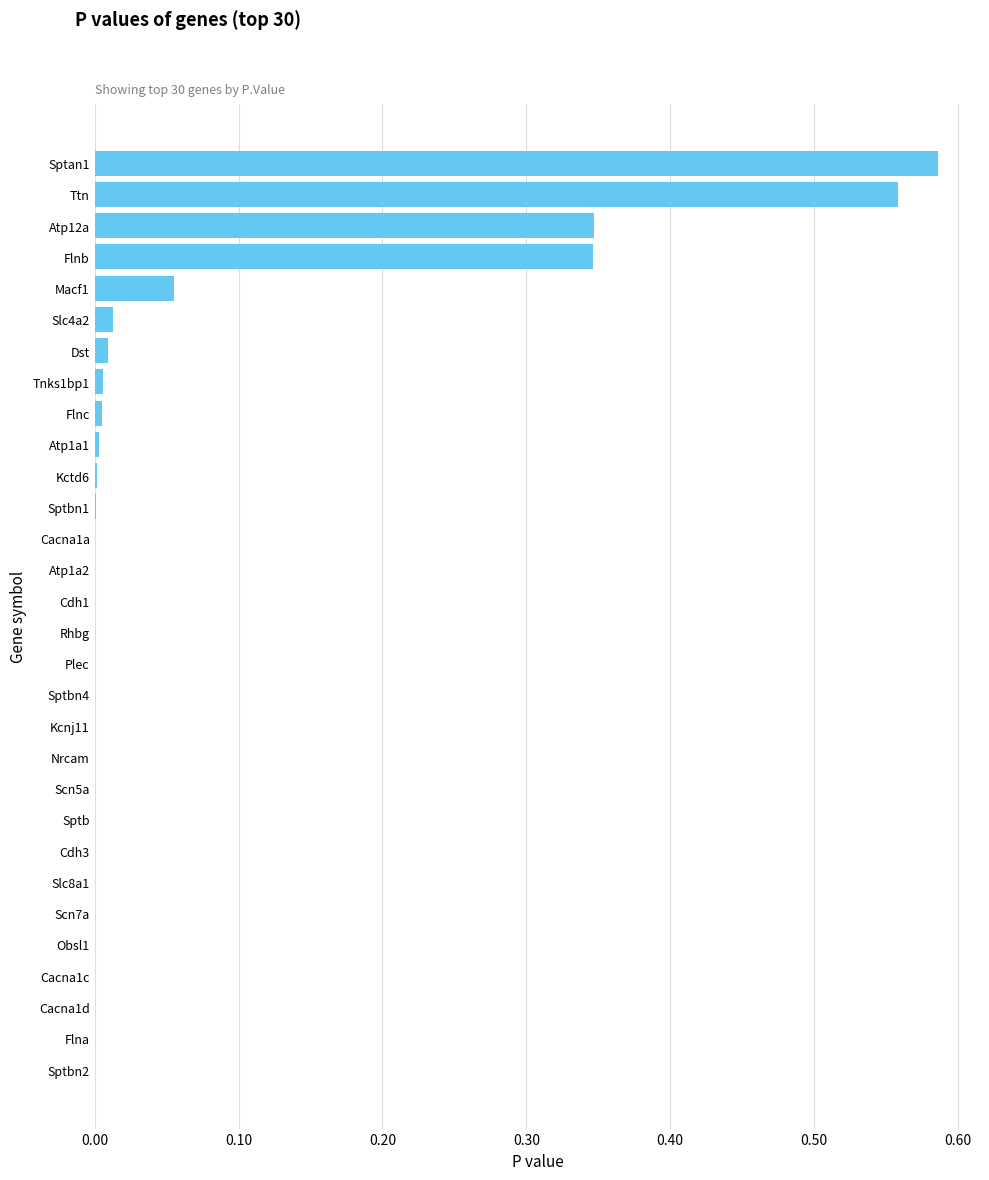

Is it true that the value at Flna is 0.0?

True